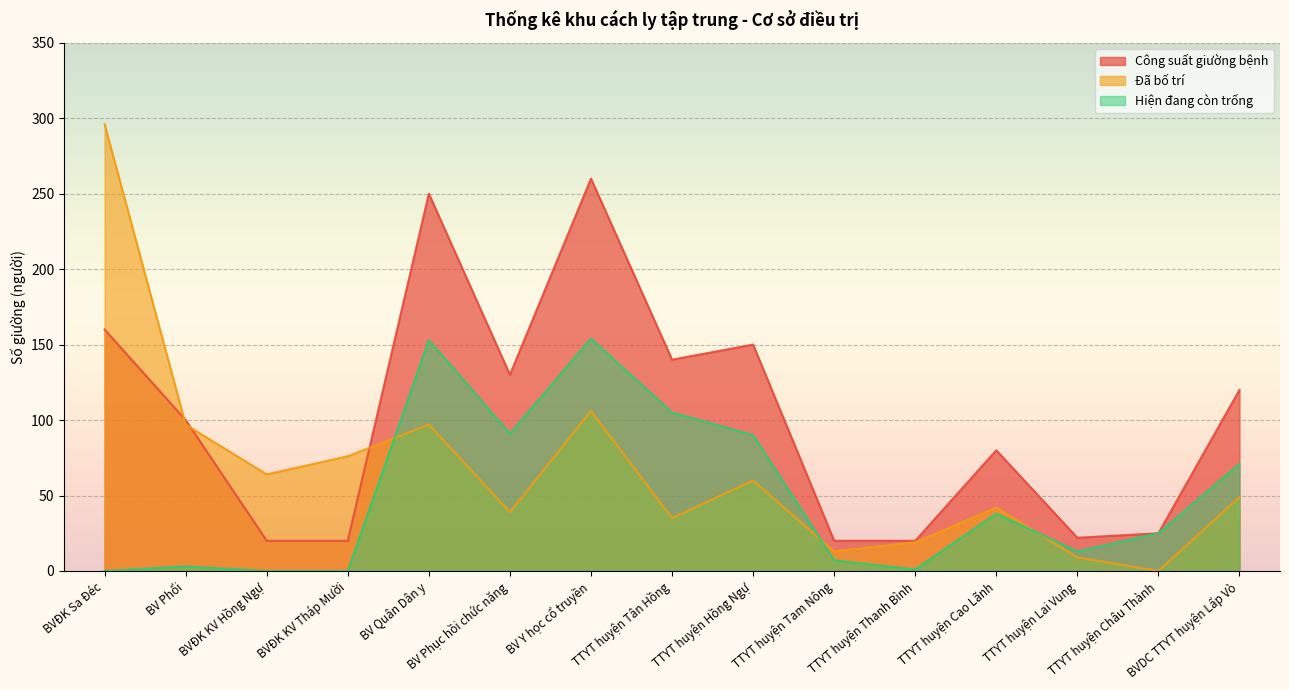

What is the label of the 11th point from the left?

TTYT huyện Thanh Bình